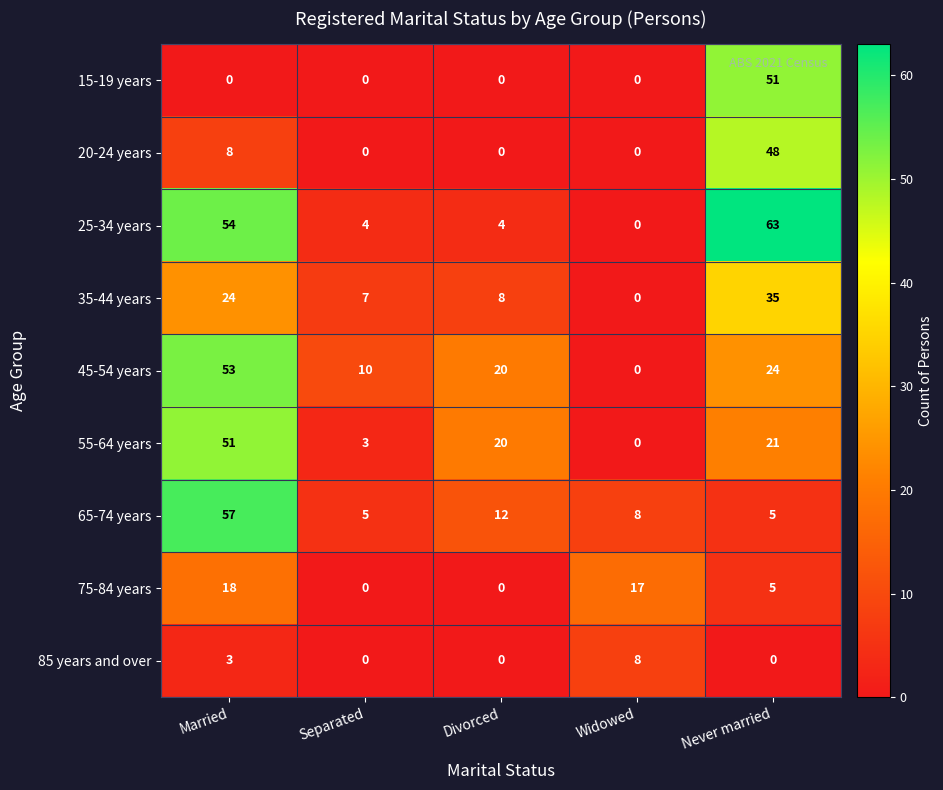

What is the total value across all series at Widowed?

33